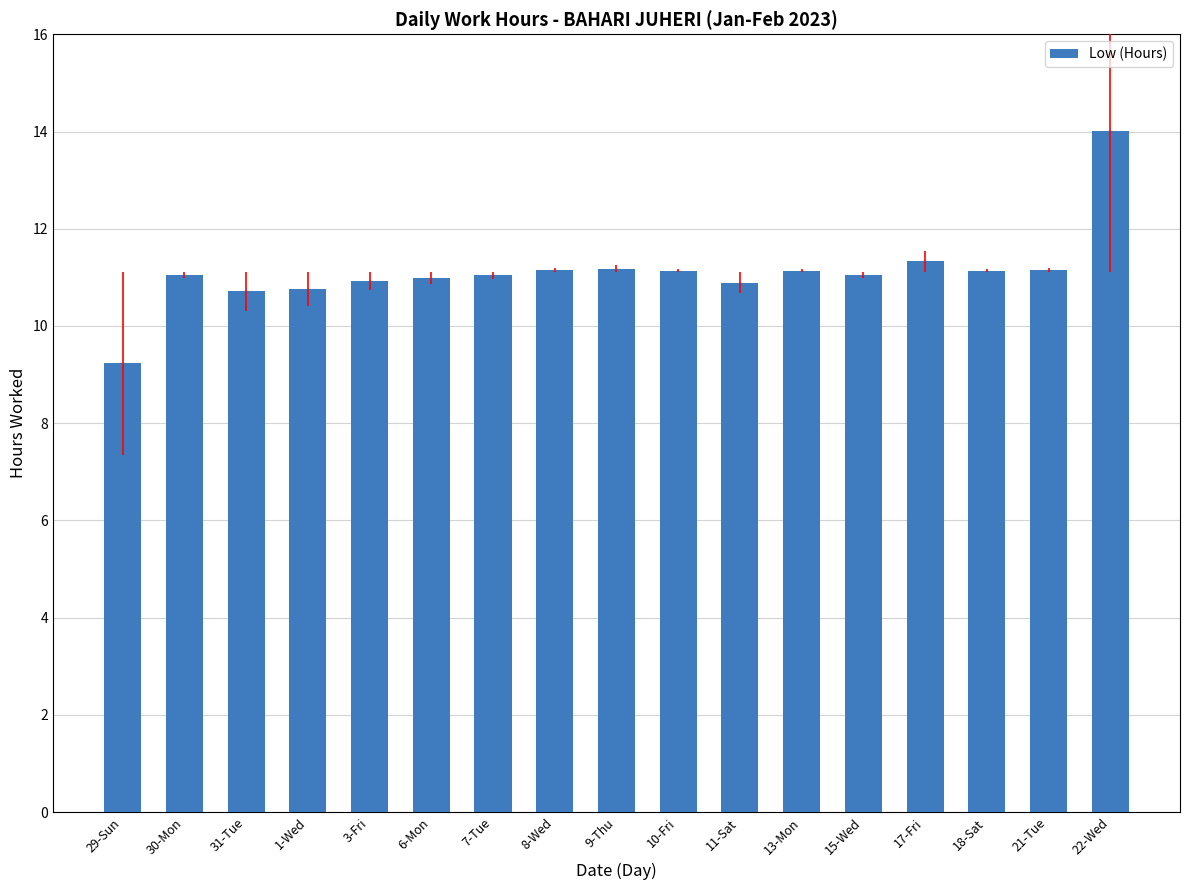

What is the label of the 15th bar from the right?

31-Tue